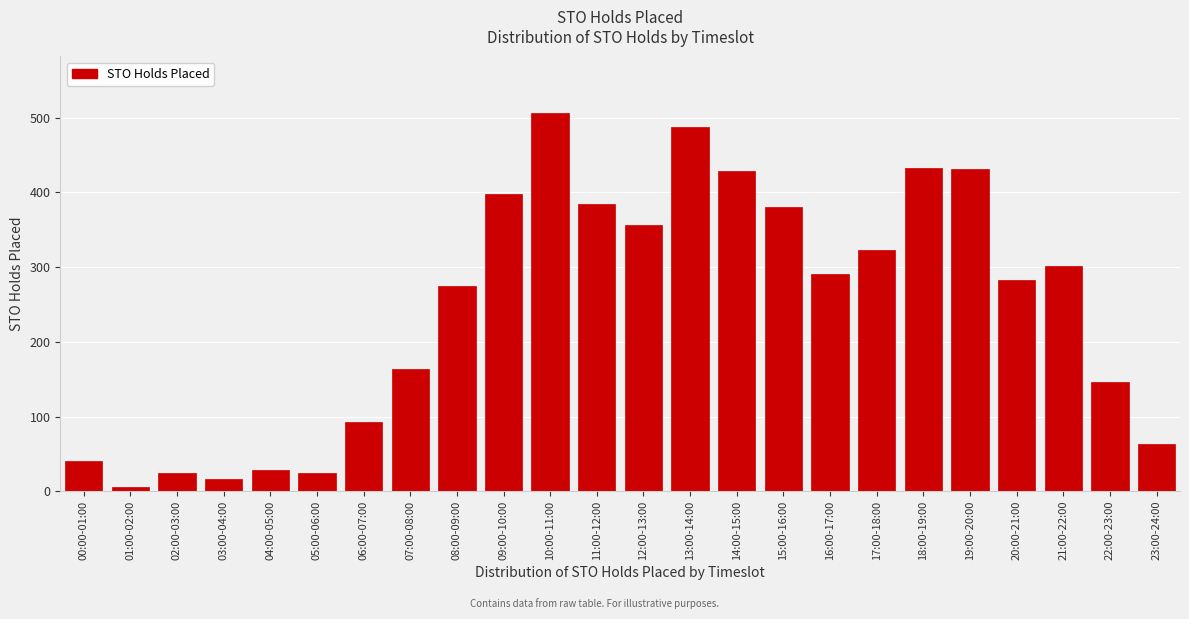

Is it true that the value at 18:00-19:00 is 650?

False